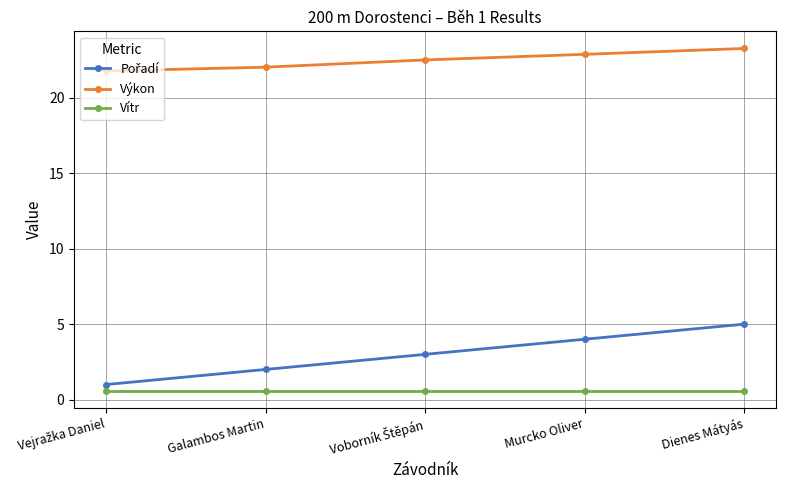

Read the Vítr value at Murcko Oliver.

0.6